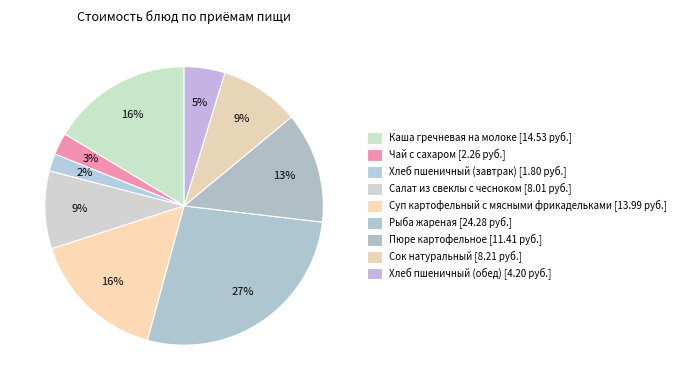

To the nearest percent, what is the difference between the Сок натуральный and Каша гречневая на молоке slice percentages?

7%